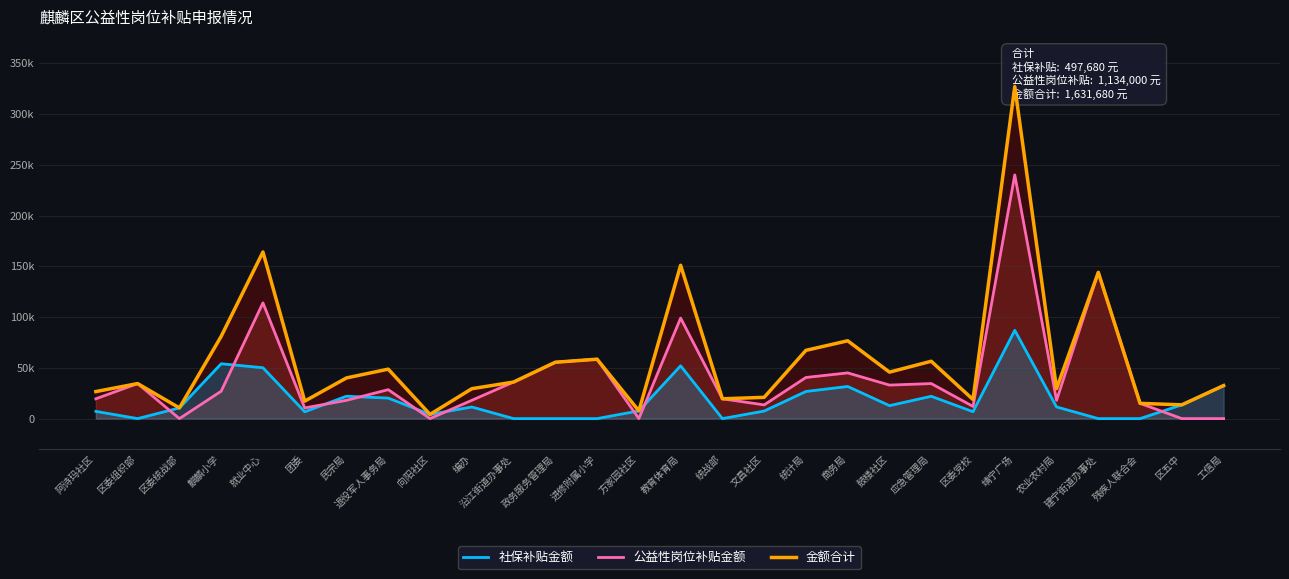

Reading right to left, extract all data points from this chart.

社保补贴金额: 工信局=32532	区五中=13555	残疾人联合会=0	建宁街道办事处=0	农业农村局=11485	靖宁广场=86925	区委党校=6808	应急管理局=21970	鼓楼社区=12772	商务局=31635	统计局=26719	文昌社区=7433	统战部=0	教育体育局=51990	方家园社区=7604	进修附属小学=0	政务服务管理局=0	沿江街道办事处=0	编办=11433	向阳社区=4121	退役军人事务局=20201	民宗局=22051	团委=6700	就业中心=50094	麒麟小学=54006	区委统战部=10524	区委组织部=0	阿诗玛社区=7122
公益性岗位补贴金额: 工信局=0	区五中=0	残疾人联合会=15000	建宁街道办事处=144000	农业农村局=18000	靖宁广场=240000	区委党校=12000	应急管理局=34500	鼓楼社区=33000	商务局=45000	统计局=40500	文昌社区=13500	统战部=19500	教育体育局=99000	方家园社区=0	进修附属小学=58500	政务服务管理局=55500	沿江街道办事处=36000	编办=18000	向阳社区=0	退役军人事务局=28500	民宗局=18000	团委=10500	就业中心=114000	麒麟小学=27000	区委统战部=0	区委组织部=34500	阿诗玛社区=19500
金额合计: 工信局=32532	区五中=13555	残疾人联合会=15000	建宁街道办事处=144000	农业农村局=29485	靖宁广场=326925	区委党校=18808	应急管理局=56470	鼓楼社区=45772	商务局=76635	统计局=67219	文昌社区=20933	统战部=19500	教育体育局=150990	方家园社区=7604	进修附属小学=58500	政务服务管理局=55500	沿江街道办事处=36000	编办=29433	向阳社区=4121	退役军人事务局=48701	民宗局=40051	团委=17200	就业中心=164094	麒麟小学=81006	区委统战部=10524	区委组织部=34500	阿诗玛社区=26622